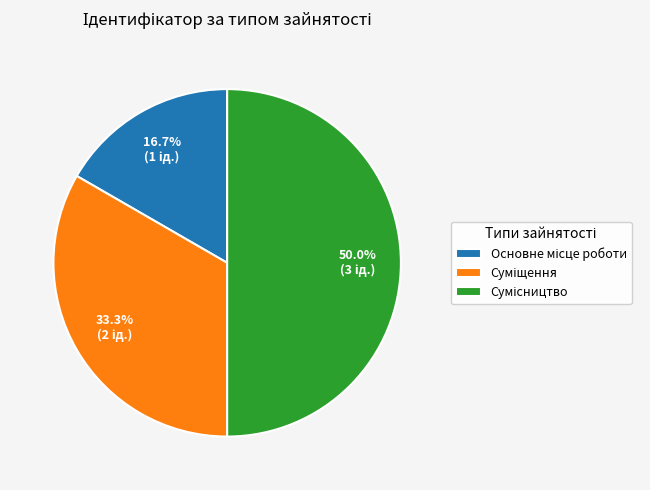

Is the sum of Сумісництво and Суміщення greater than half?

Yes